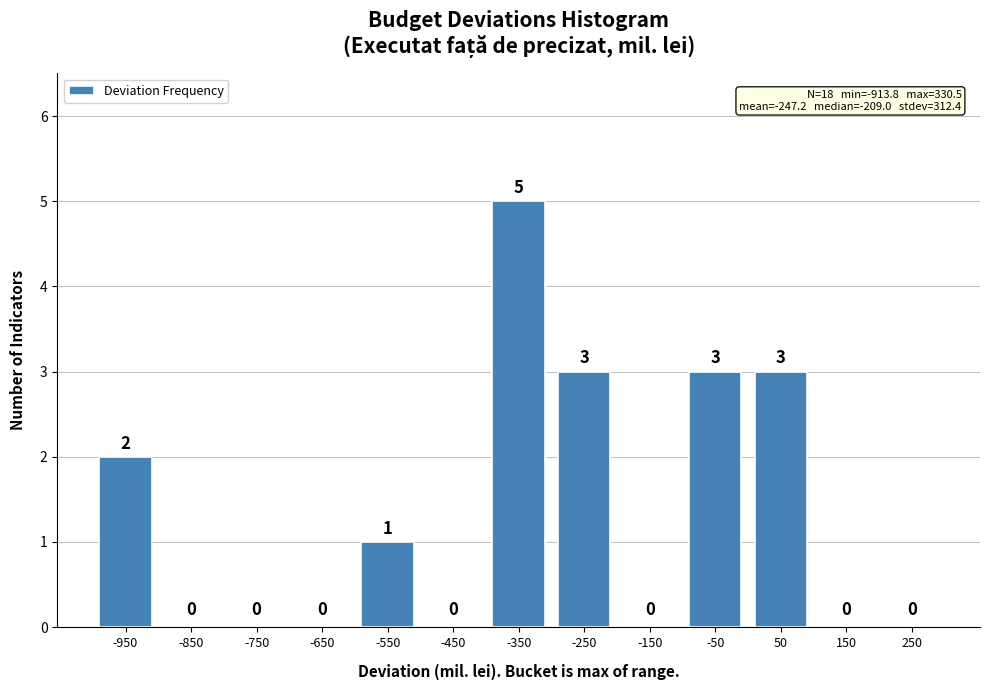

Reading left to right, transcribe this chart: for each bar, give the range it covers on the x-axis and its height.

-1000 to -900: 2
-900 to -800: 0
-800 to -700: 0
-700 to -600: 0
-600 to -500: 1
-500 to -400: 0
-400 to -300: 5
-300 to -200: 3
-200 to -100: 0
-100 to 0: 3
0 to 100: 3
100 to 200: 0
200 to 300: 0